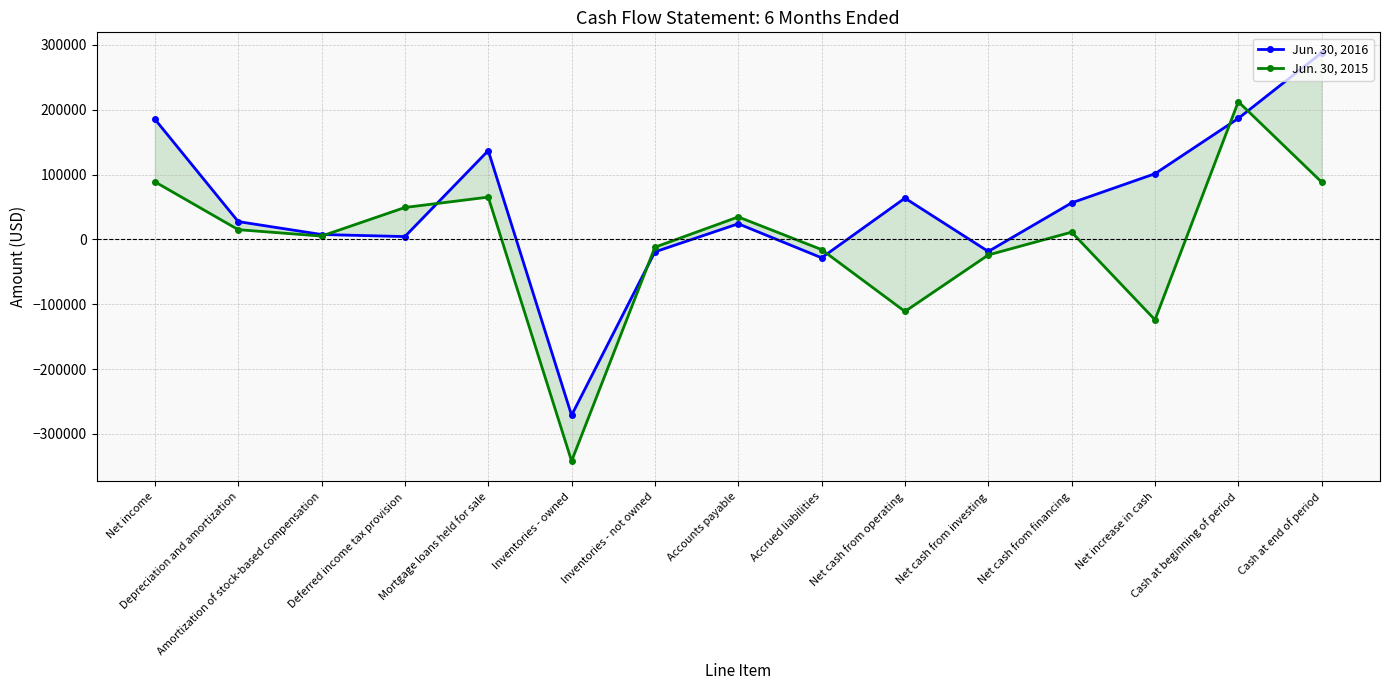

True or false: Jun. 30, 2015 and Jun. 30, 2016 cross at least once.

True